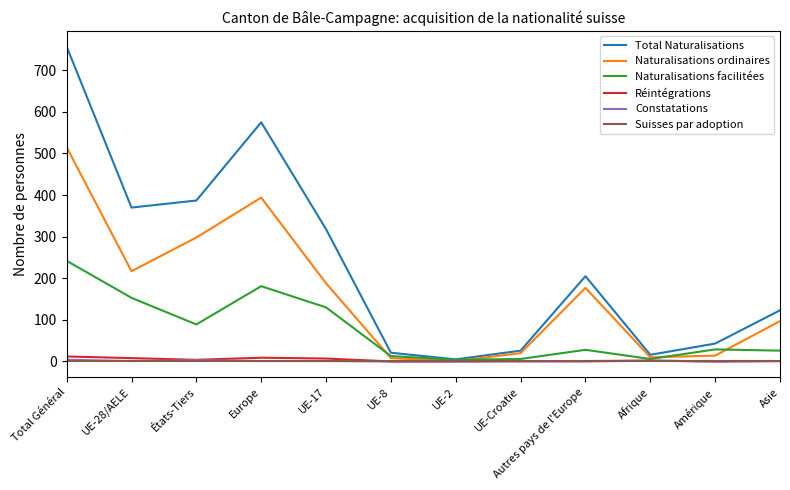

At which category is the sum across all series the highest?

Total Général